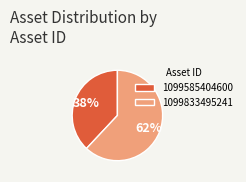

Which category has the biggest portion of the pie?

1099833495241